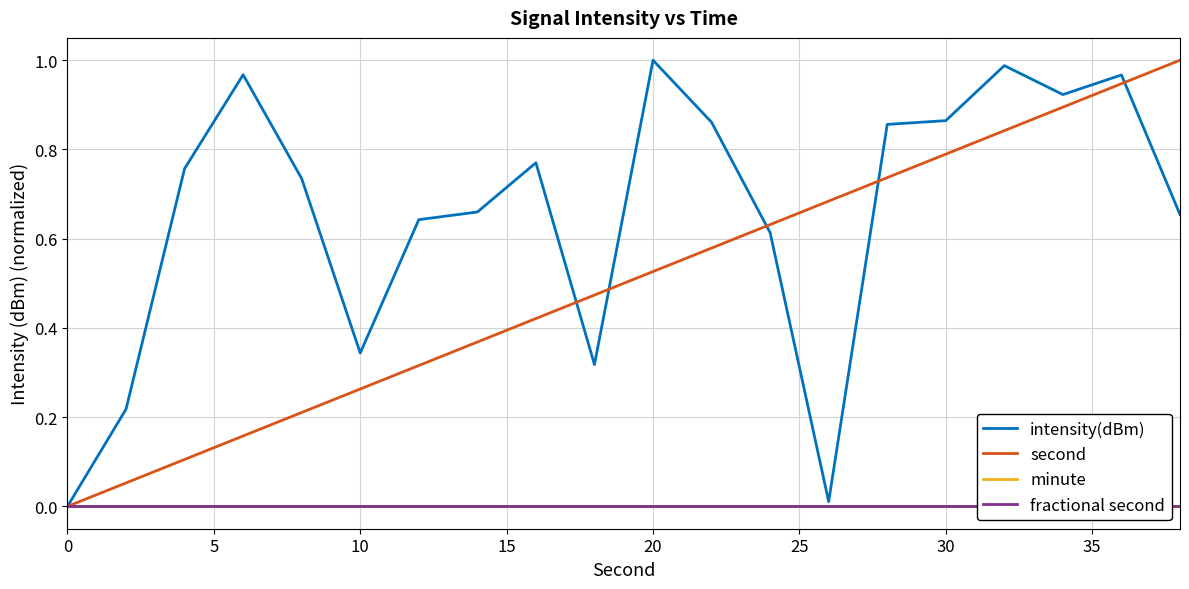

Is the value of fractional second at 30 greater than the value of second at 20?

No